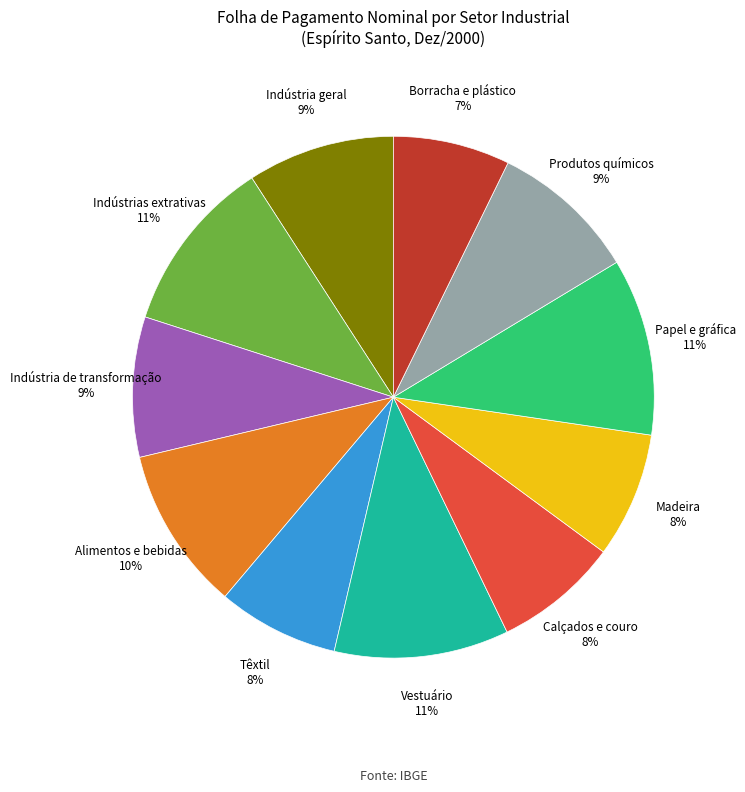

To the nearest percent, what is the difference between the Vestuário and Alimentos e bebidas slice percentages?

1%